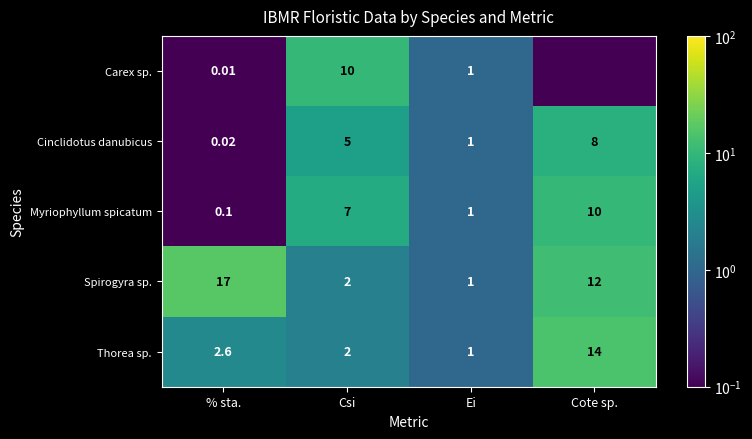

At how many categories does at least one series exceed 14?

1